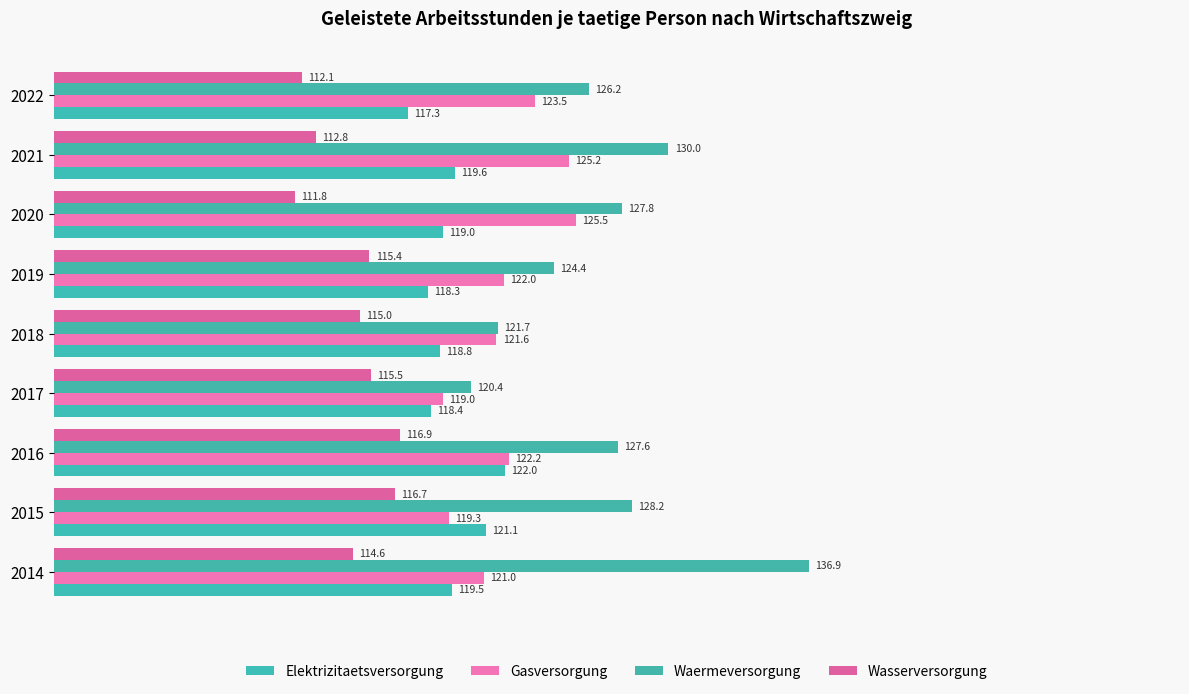

Which series has the largest total across all categories?

Waermeversorgung